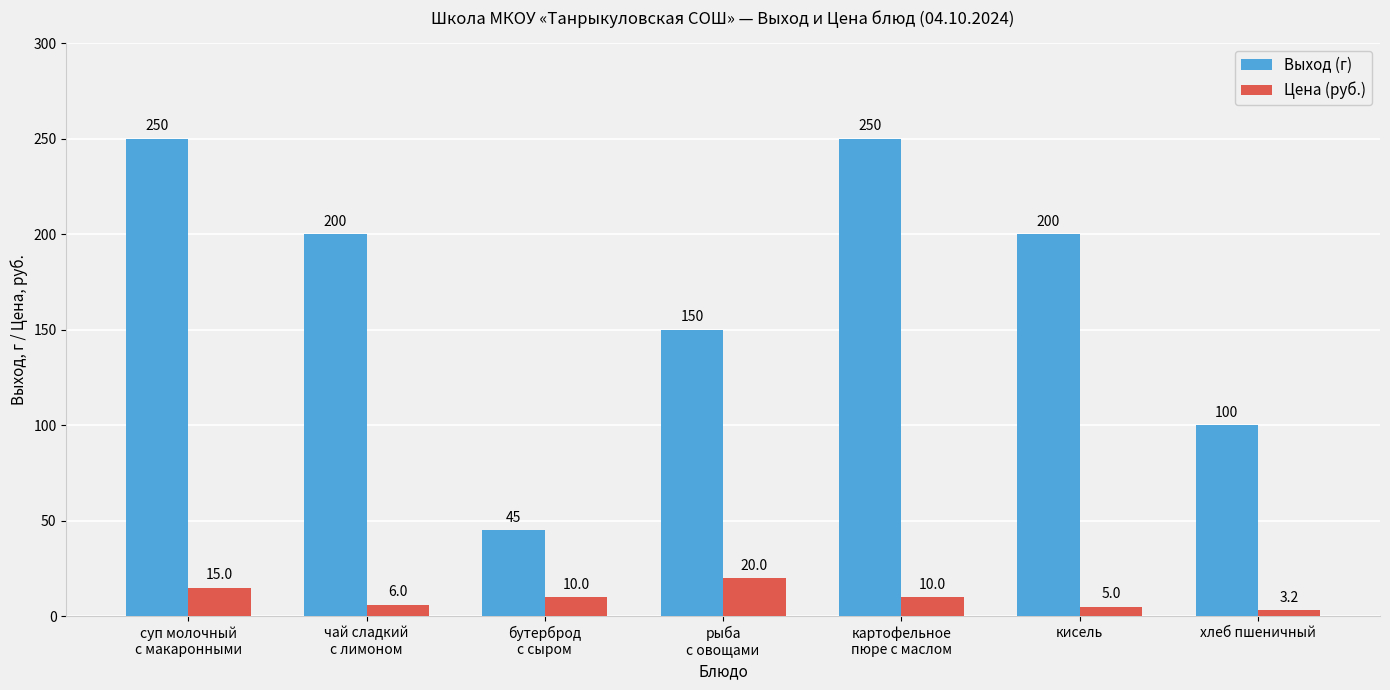

What is the label of the 1st bar from the right?

хлеб пшеничный